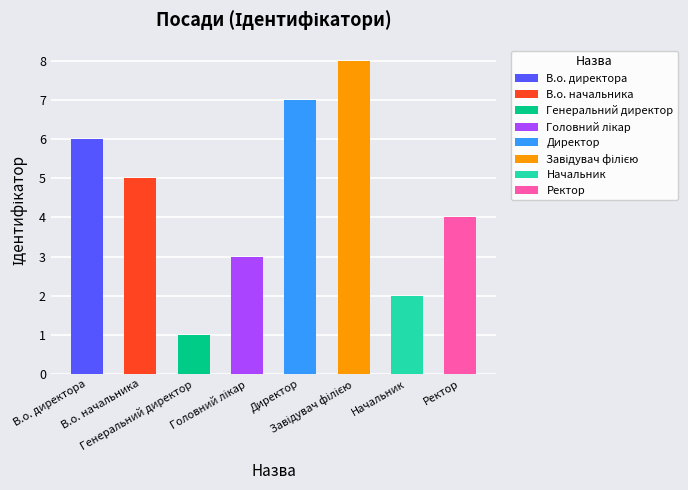

How many data points are less than 5?

4